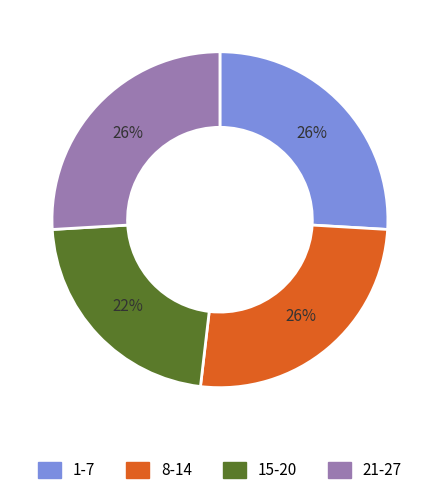

Does any single category account for the majority?

No